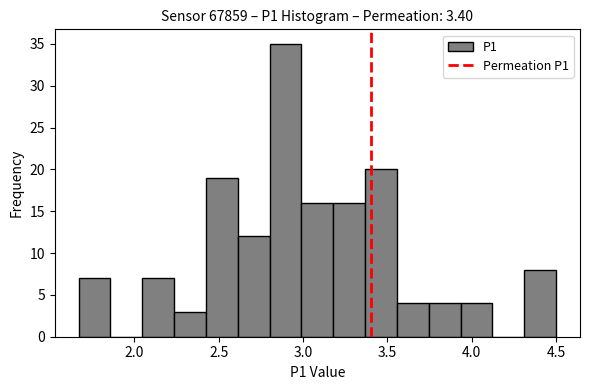

Around what value on the x-axis is the tallest bar? Give the approximate position of its centre, as read against the axis.

2.90